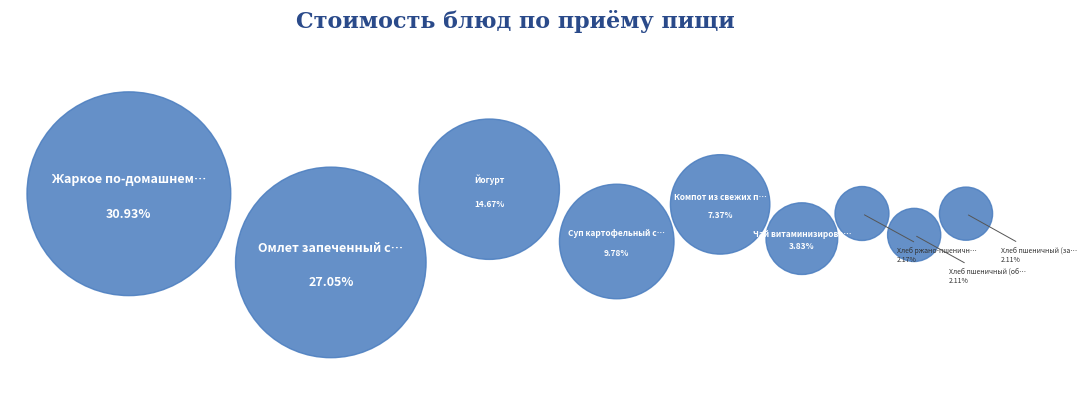

Is Жаркое по-домашнему the majority of the pie?

No